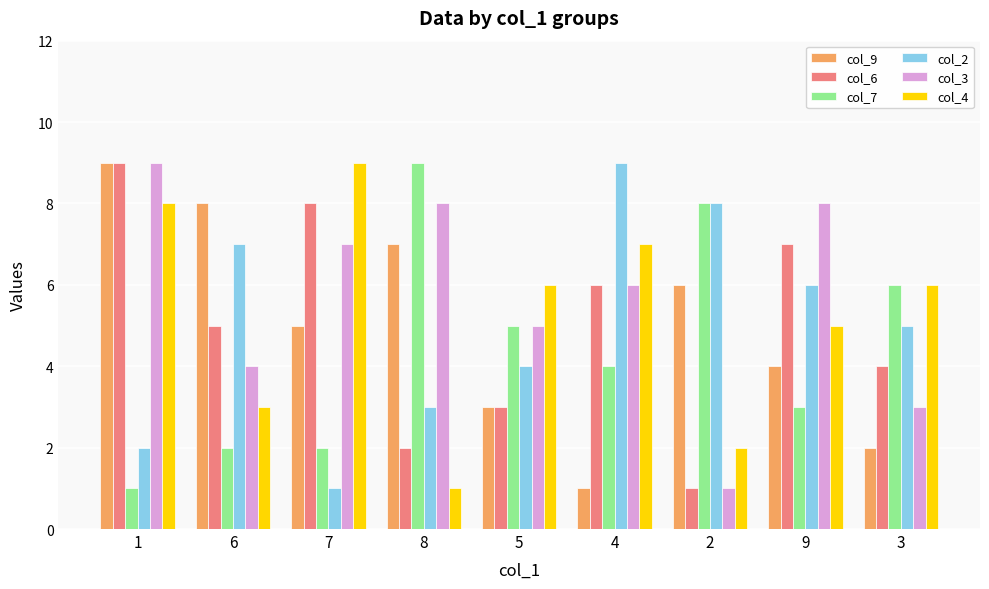

Between 5 and 4, which series saw the biggest shift?

col_2